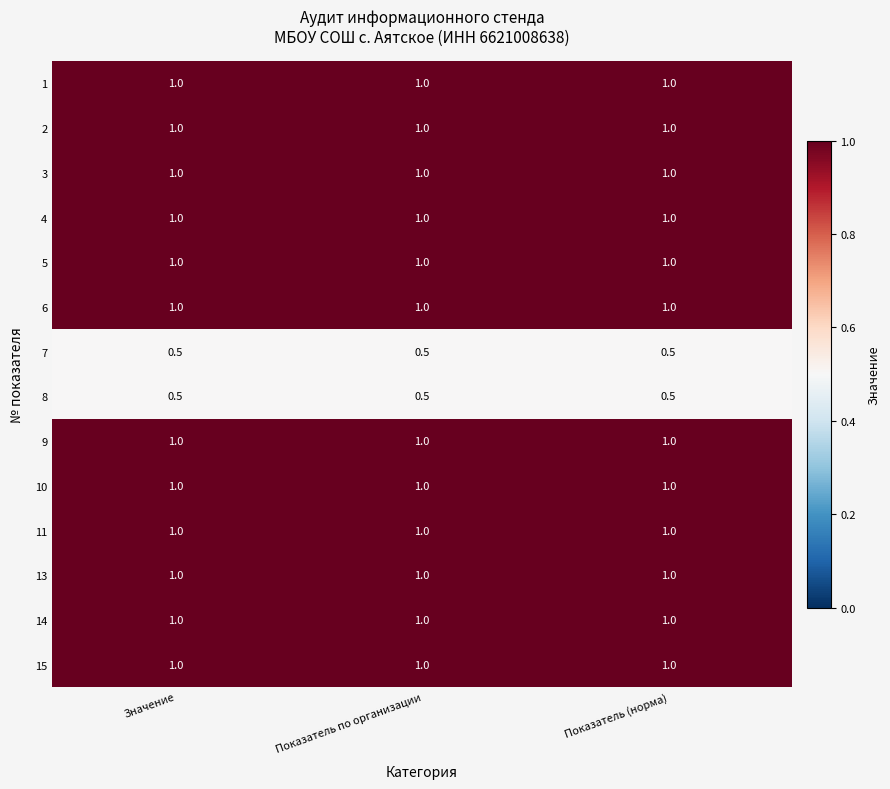

What is the difference between the highest and lowest values at Показатель (норма)?

0.5